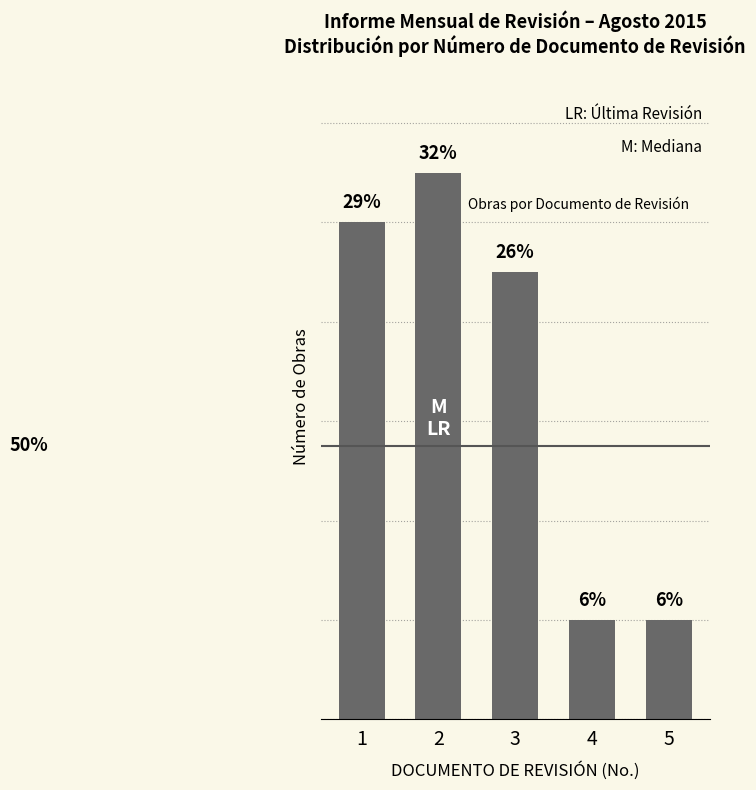

At which category does the chart reach its peak across all series?

2